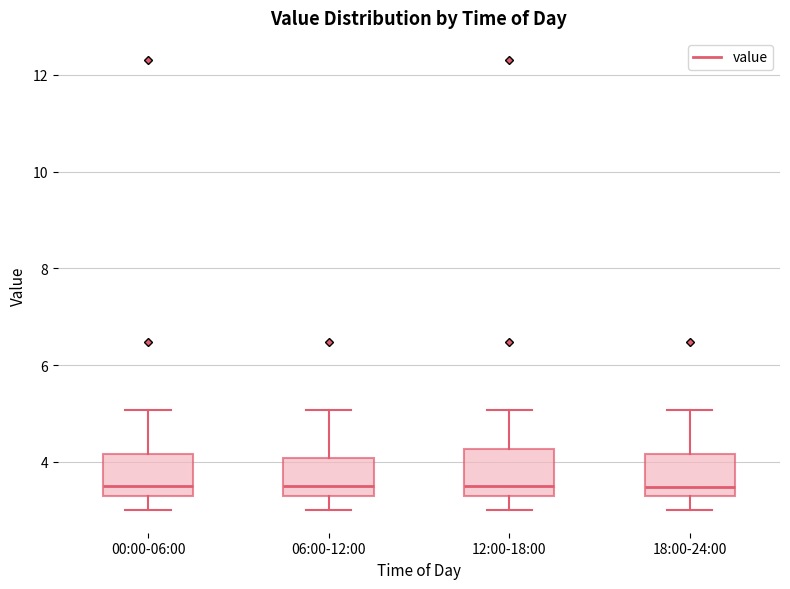

Reading left to right, transcribe this box plot: for each box, give where its median line is, the range the box spans, and where its two whiskers end, as read against the y-axis. The values are not printed on the chart, so give them approximately, as read against the axis.

00:00-06:00: median 3.6, box 3.4 to 4.2, whiskers 3.0 to 5.0
06:00-12:00: median 3.6, box 3.4 to 4.0, whiskers 3.0 to 5.0
12:00-18:00: median 3.6, box 3.4 to 4.2, whiskers 3.0 to 5.0
18:00-24:00: median 3.4 (just above the box's lower edge), box 3.4 to 4.2, whiskers 3.0 to 5.0